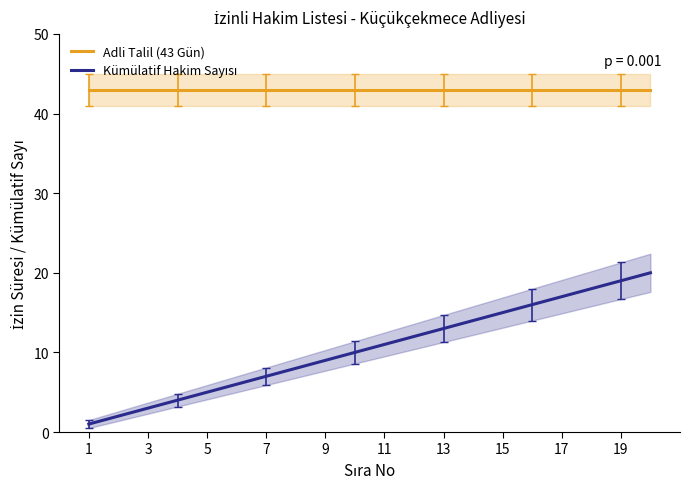

True or false: Adli Talil (43 Gün) and Kümülatif Hakim Sayısı intersect in this chart.

False